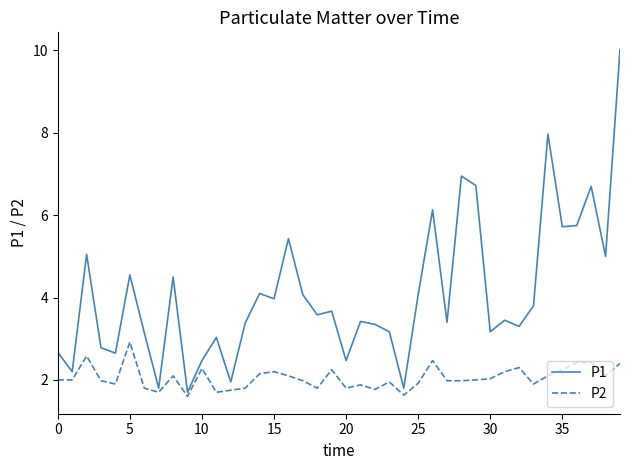

What are all the series names shown in the legend?

P1, P2